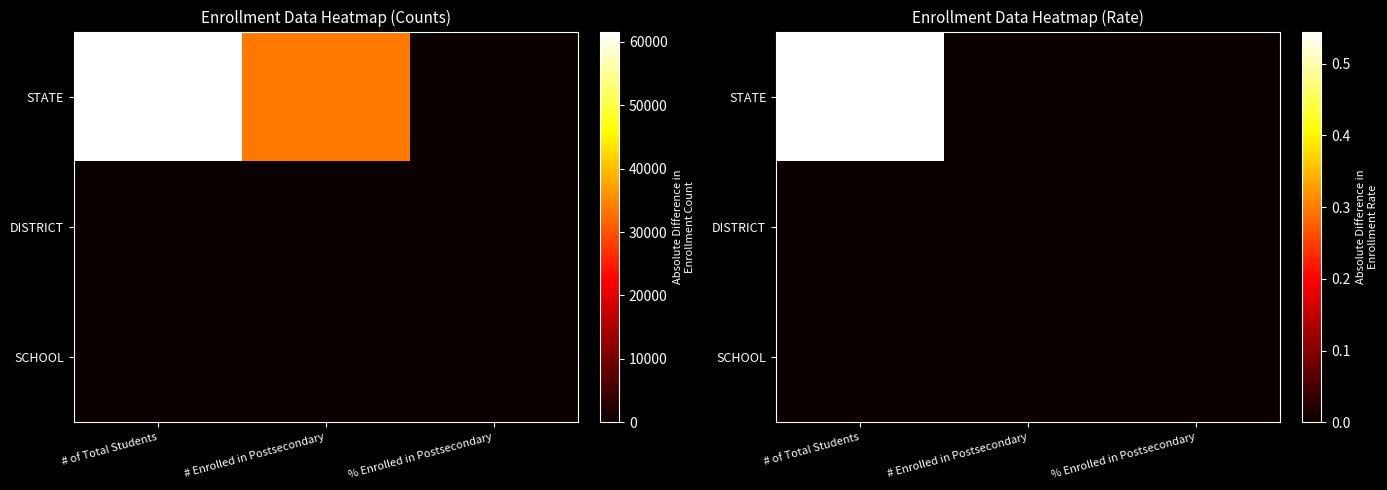

How many positive values does the STATE series have?

1